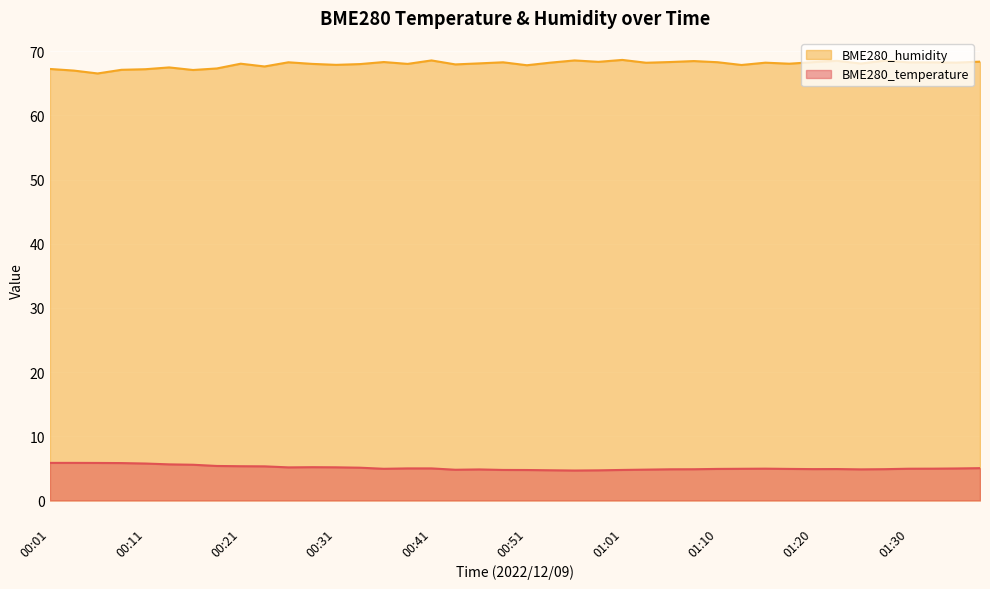

Reading right to left, list all the values displayed in this chart.

BME280_temperature: 5.0	5.0	5.0	4.9	4.9	4.8	4.9	4.9	4.9	5.0	4.9	4.9	4.9	4.8	4.8	4.8	4.7	4.7	4.7	4.7	4.8	4.8	4.8	5.0	5.0	4.9	5.1	5.2	5.2	5.2	5.3	5.3	5.4	5.6	5.6	5.8	5.8	5.8	5.8	5.8
BME280_humidity: 68.4	68.2	68.3	68.3	68.5	68.1	68.5	68.3	68.0	68.2	67.8	68.3	68.5	68.3	68.2	68.6	68.3	68.6	68.2	67.8	68.3	68.1	67.9	68.6	68.0	68.3	68.0	67.9	68.0	68.3	67.6	68.0	67.3	67.1	67.5	67.2	67.1	66.5	67.0	67.2